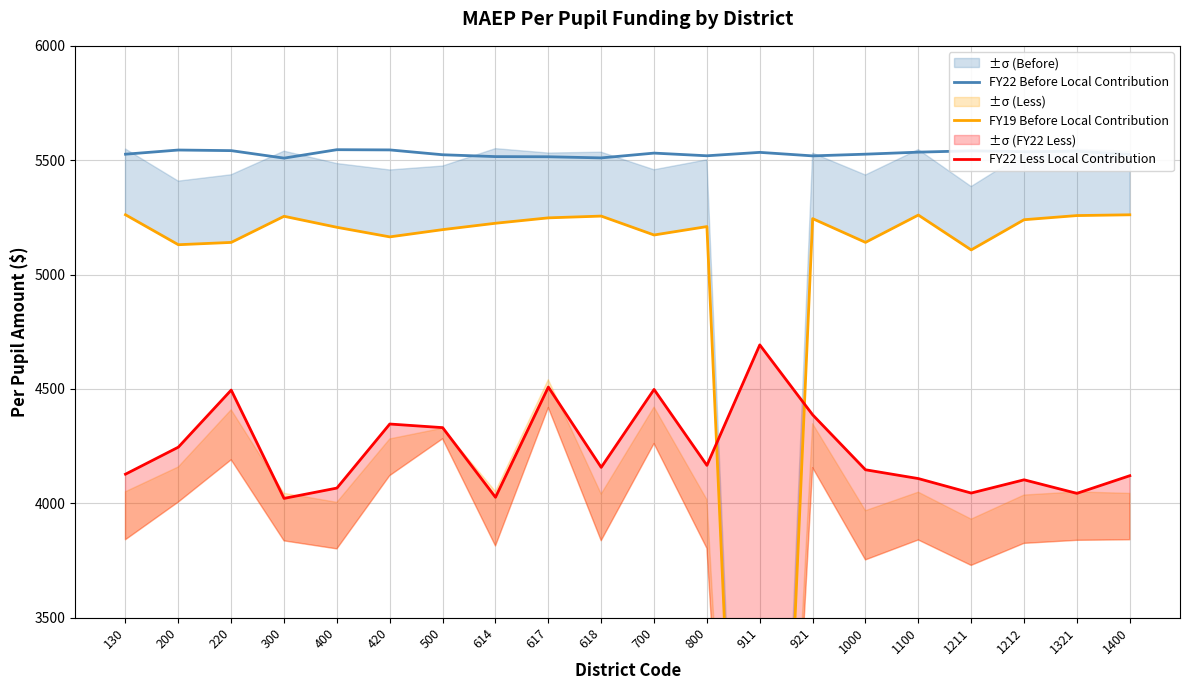

The value of FY22 Before Local Contribution at 400 is 5546.0. True or false?

True